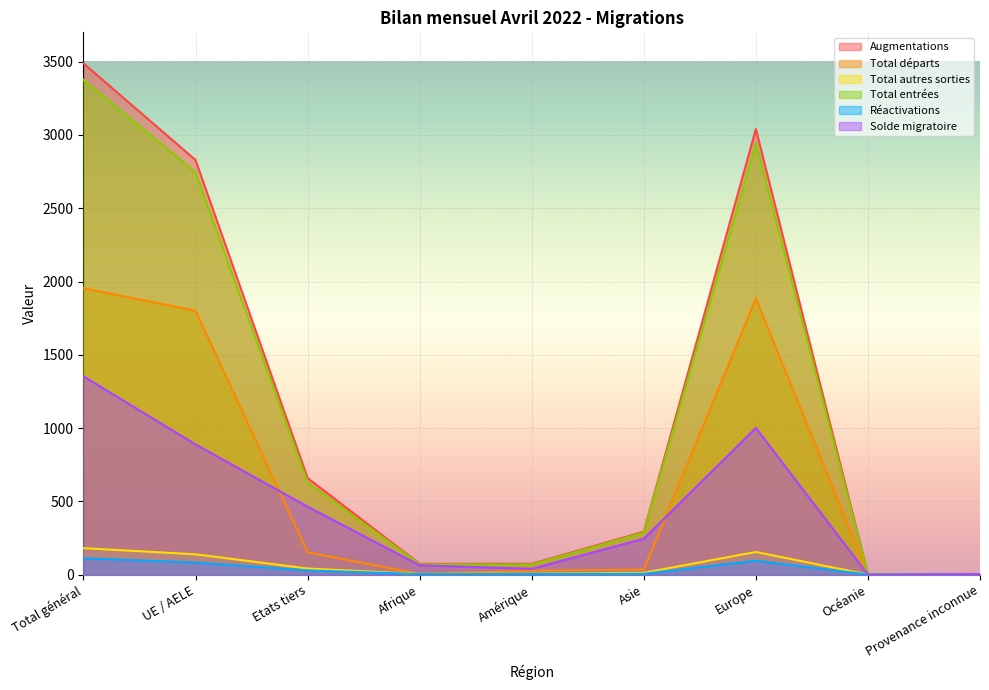

At which category does Total entrées reach its first local peak?

Europe